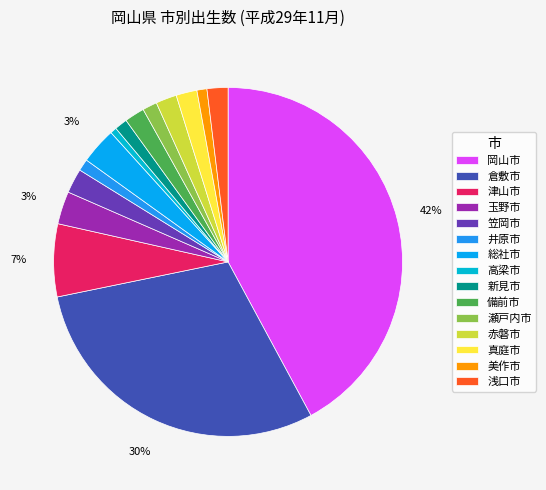

Does any single category account for the majority?

No